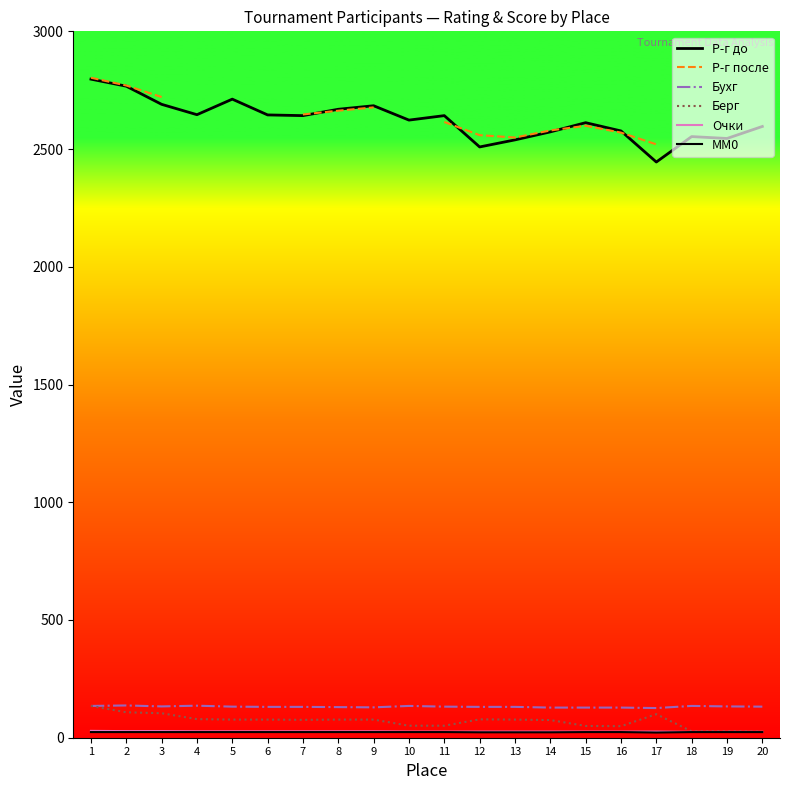

Which has a higher value, 3 or 15?

3